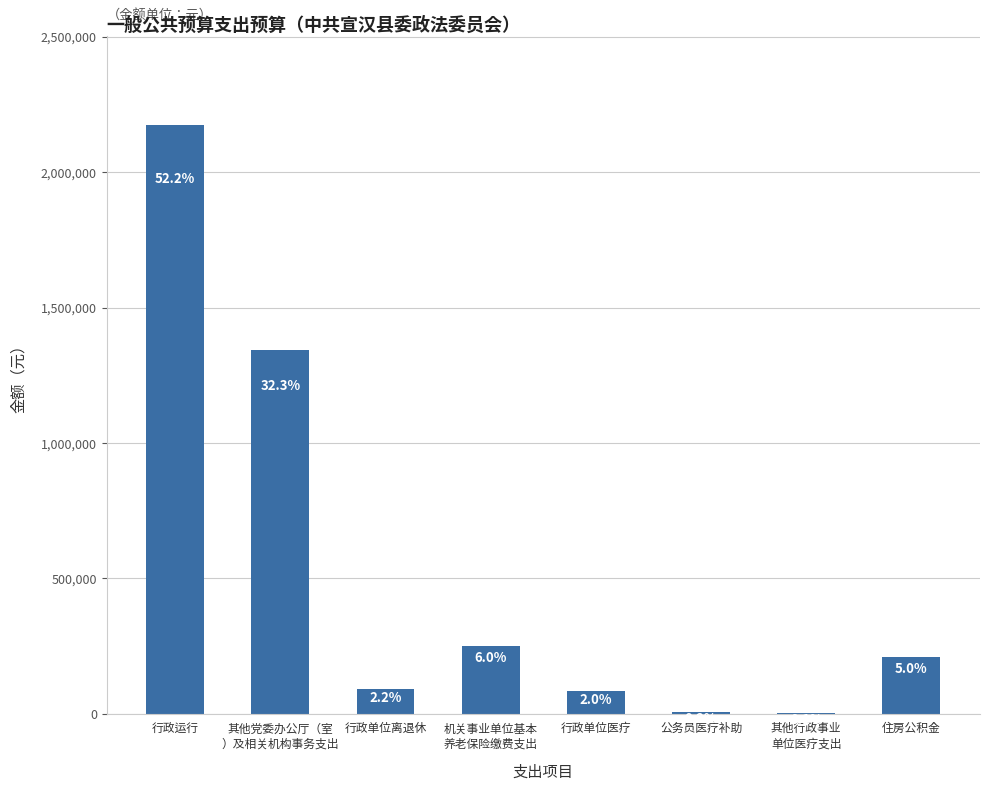

What is the label of the 5th bar from the left?

行政单位医疗